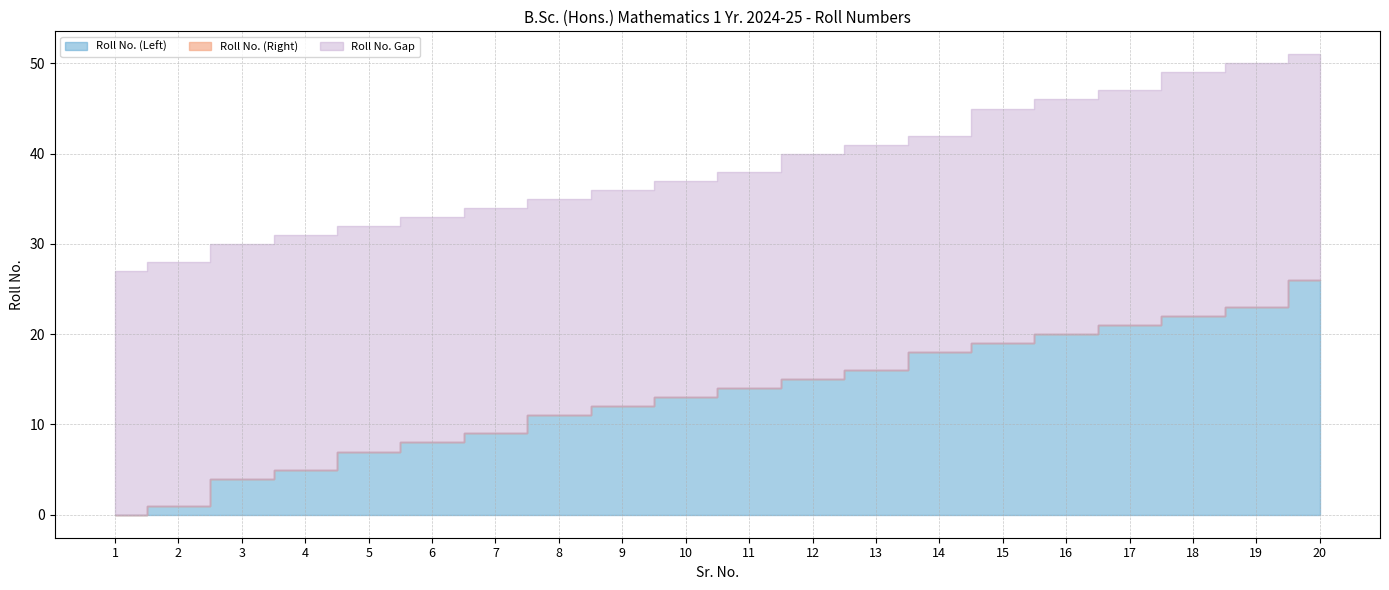

Which category has the highest value in the Roll No. (Right) series?

20